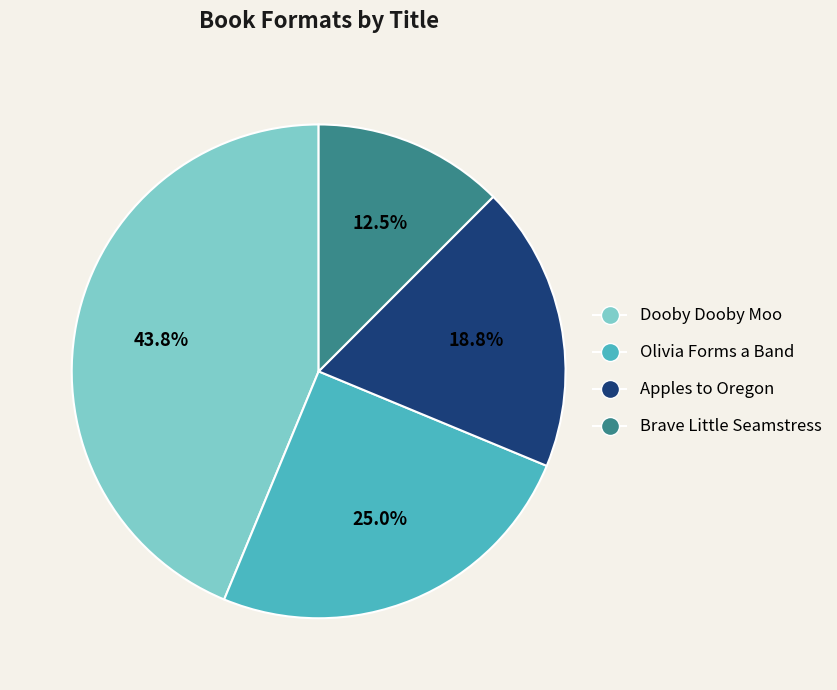

To the nearest percent, what is the average slice percentage?

25%